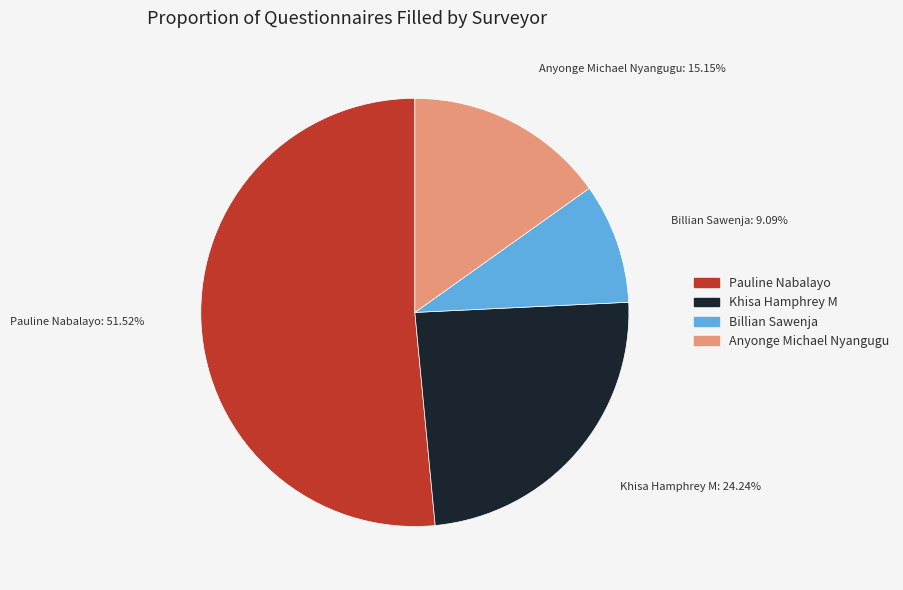

How many slices are in this pie chart?

4